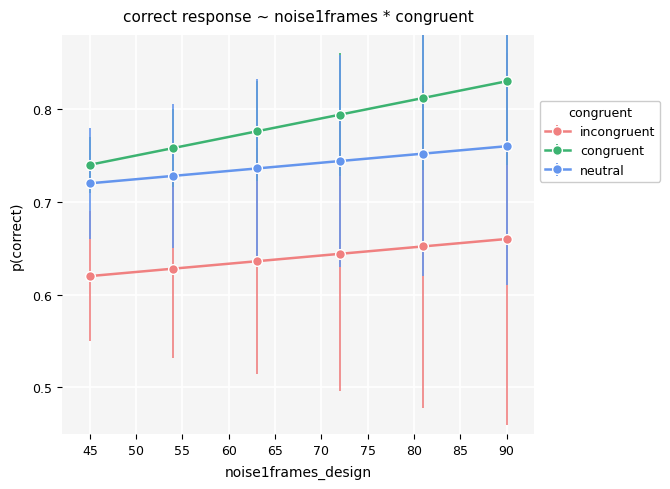

Rank the series by their average value, from lowest to highest.

incongruent, neutral, congruent